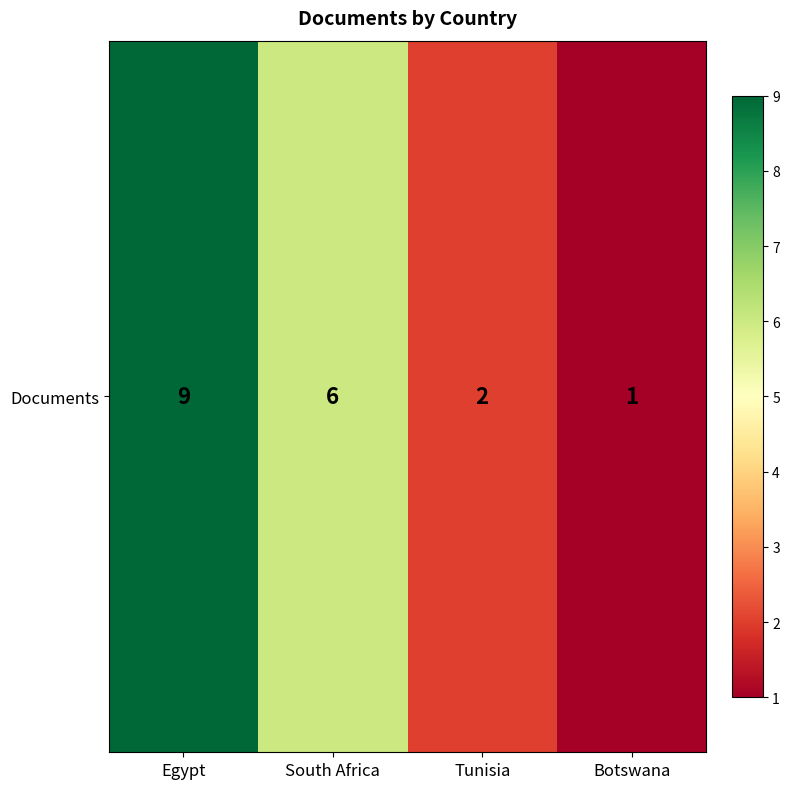

What is the greatest value displayed?

9